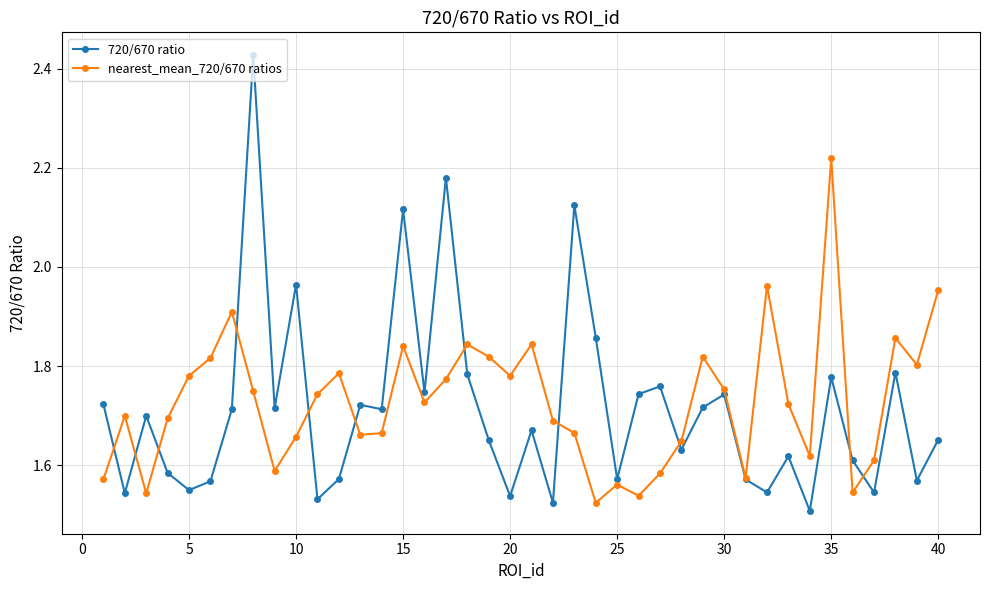

True or false: nearest_mean_720/670 ratios has more than 0 points higher than both neighbors.

True